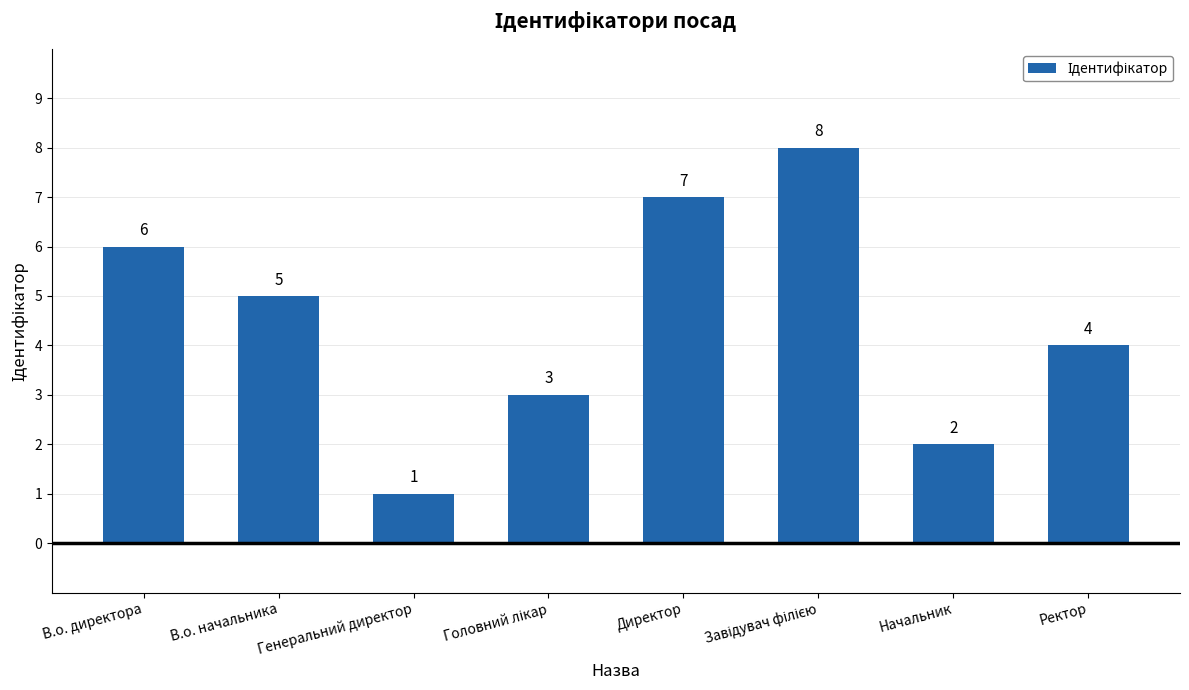

What is the label of the 5th bar from the left?

Директор